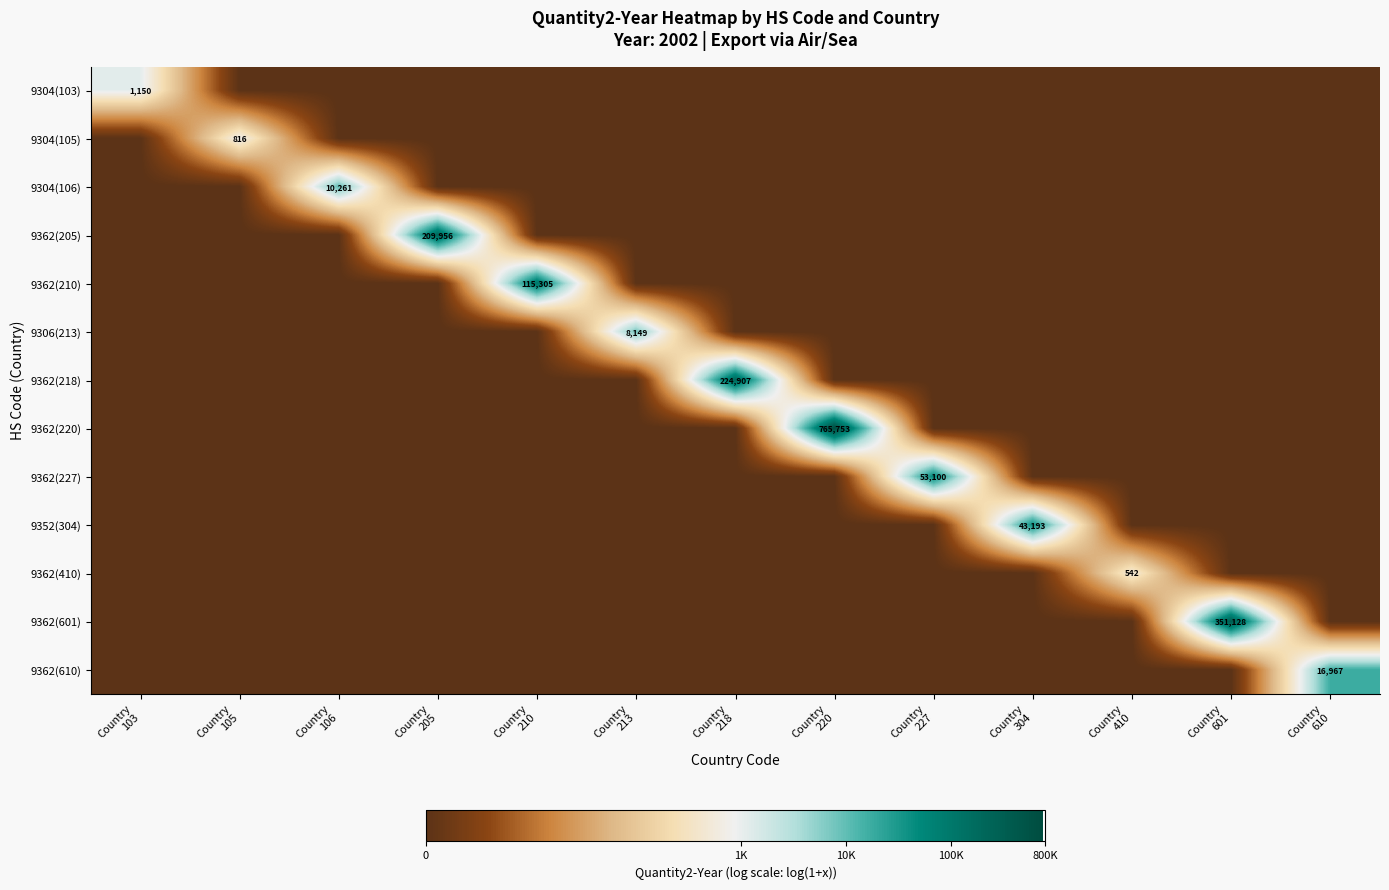

What is the difference between the maximum and second lowest values in the 9304(105) series?

6.7